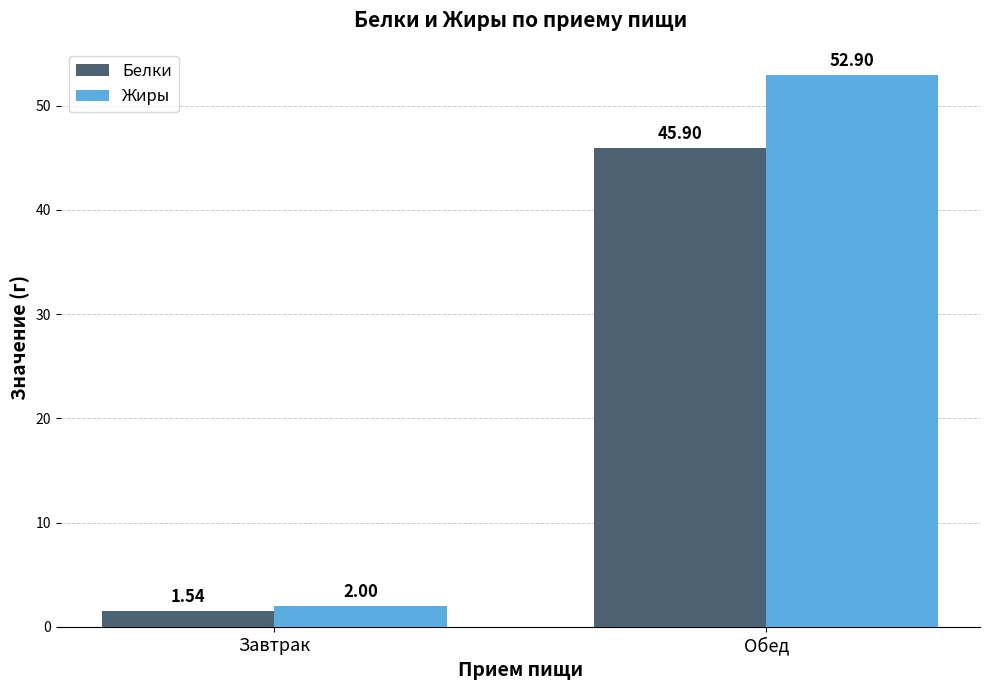

What is the difference between the maximum and minimum values in the Белки series?

44.4